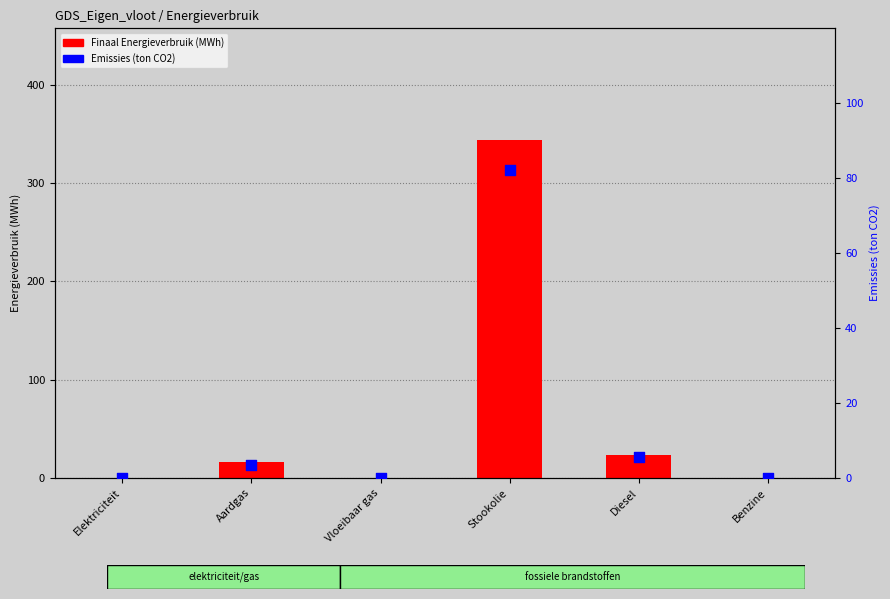

At which category is the sum across all series the highest?

Stookolie